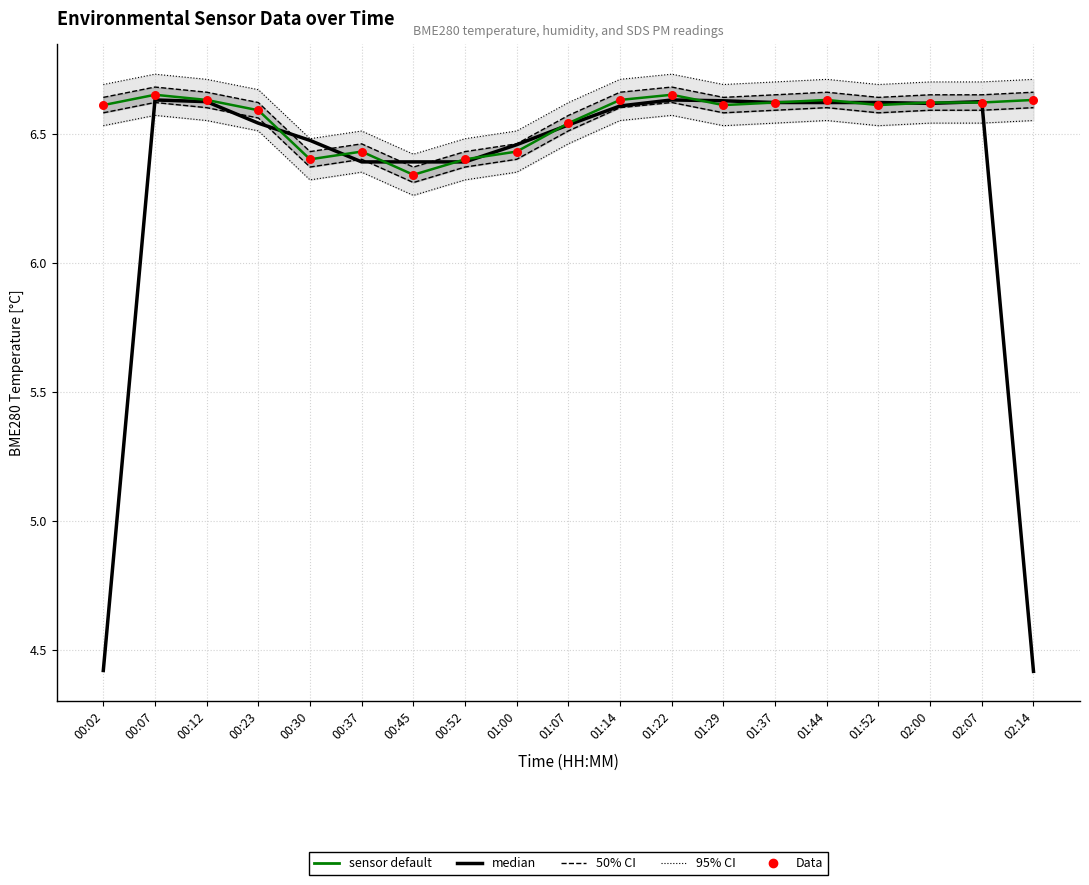

At which category is the sum across all series the highest?

00:07